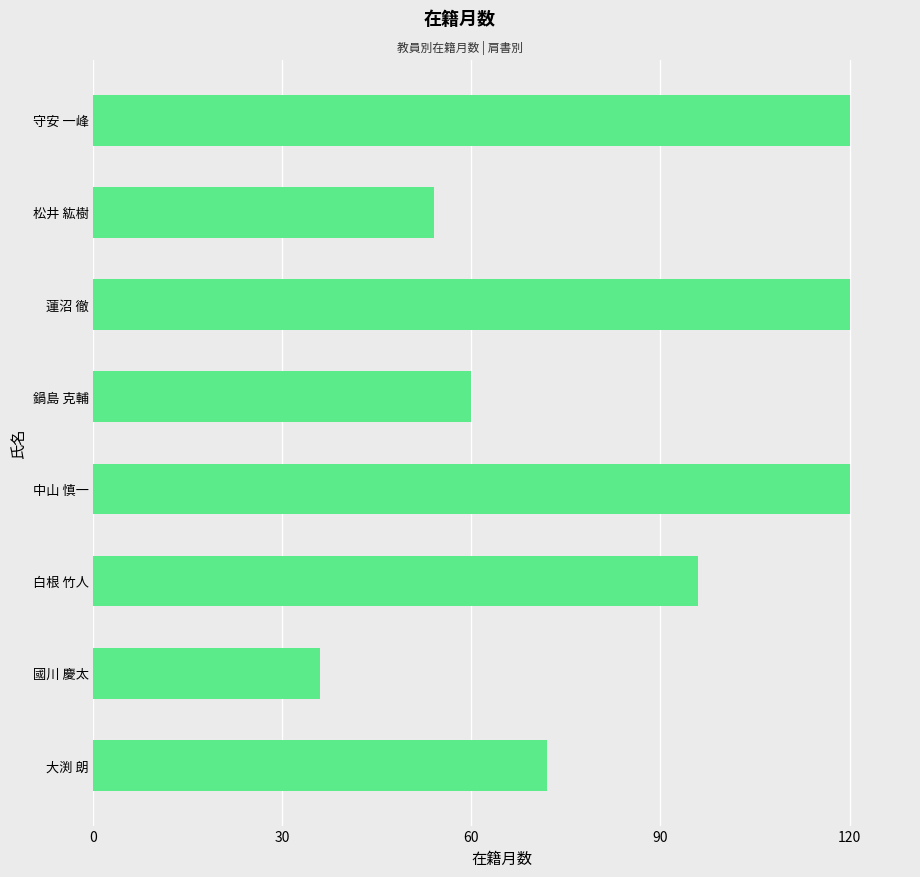

What is the difference between the maximum and second lowest values?

66